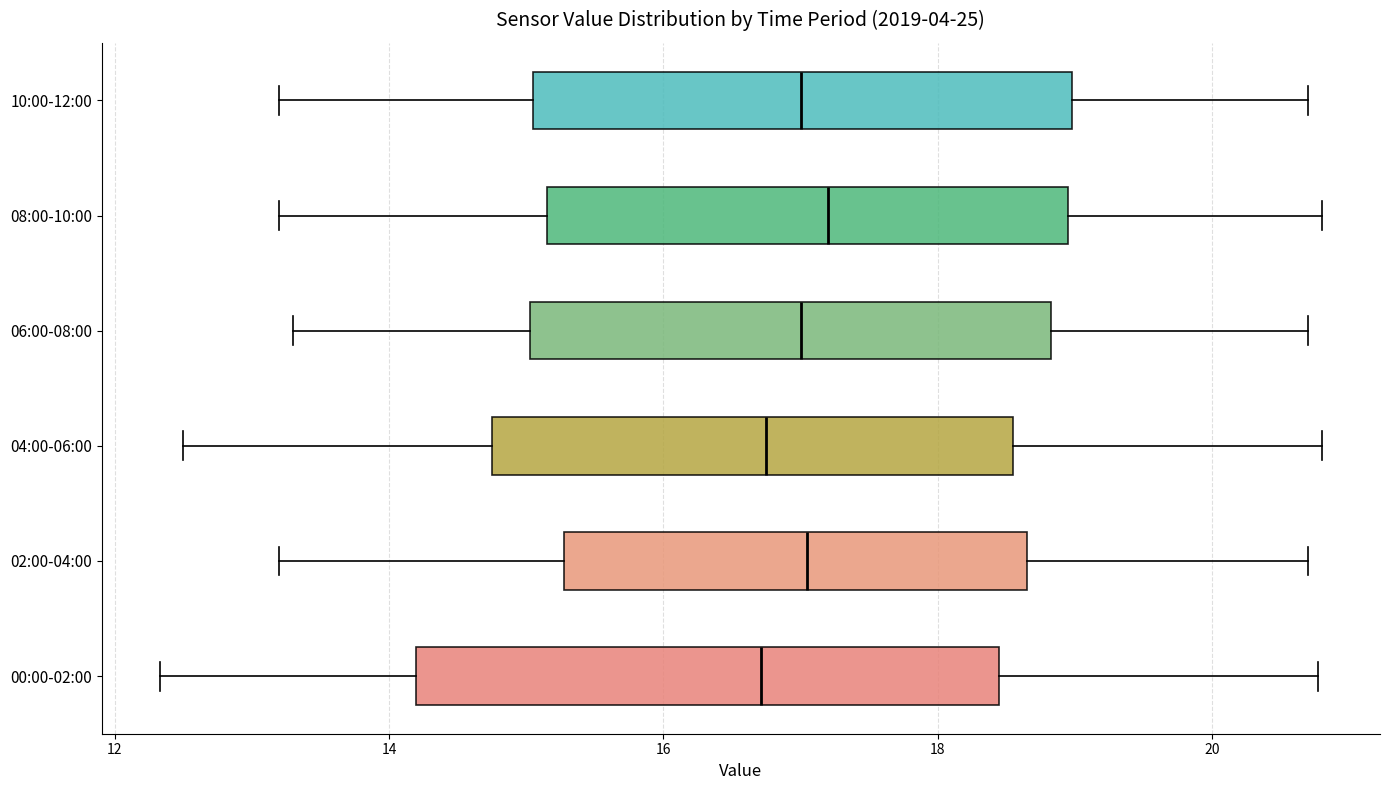

Where does the median line of the box for 00:00-02:00 sit on the x-axis? The values are not printed on the chart, so give them approximately, as read against the axis.

16.8